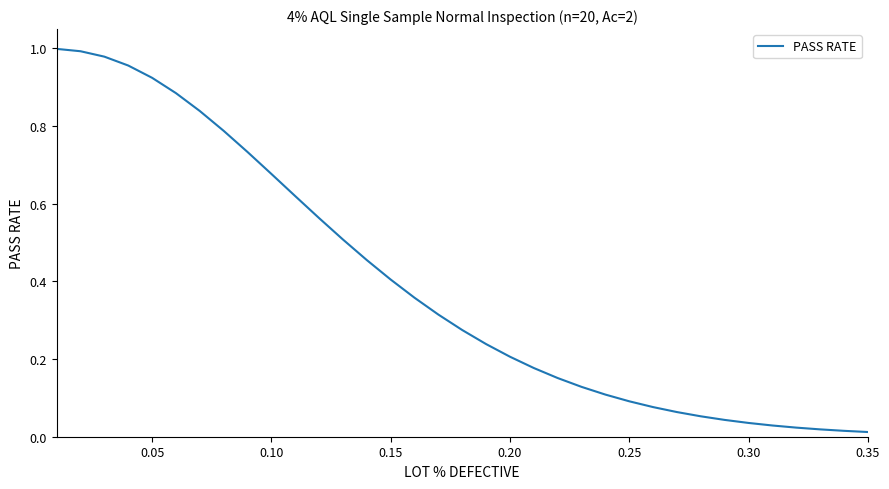

Does the chart have visible grid lines?

No